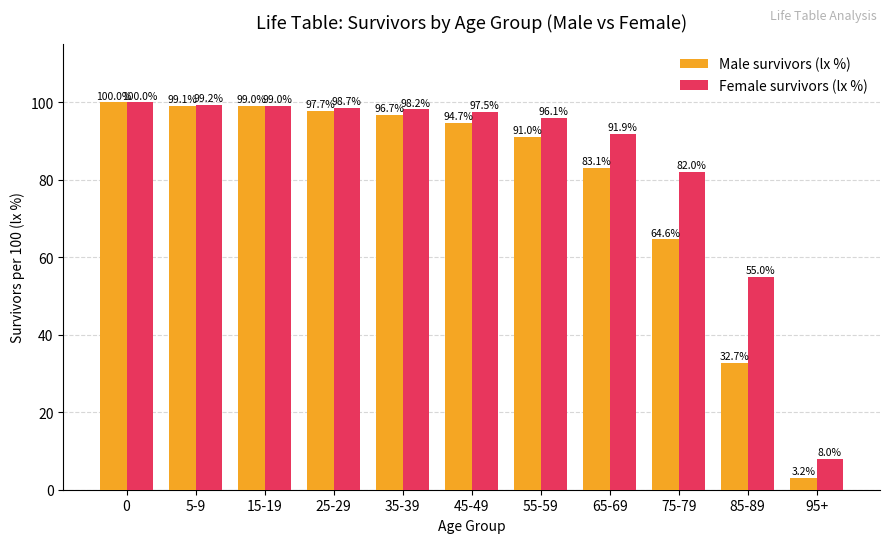

What are all the series names shown in the legend?

Male survivors (lx %), Female survivors (lx %)